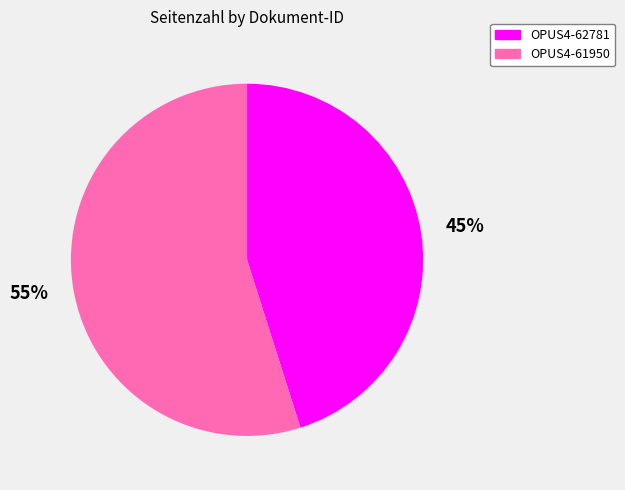

Which category has the smallest portion of the pie?

OPUS4-62781